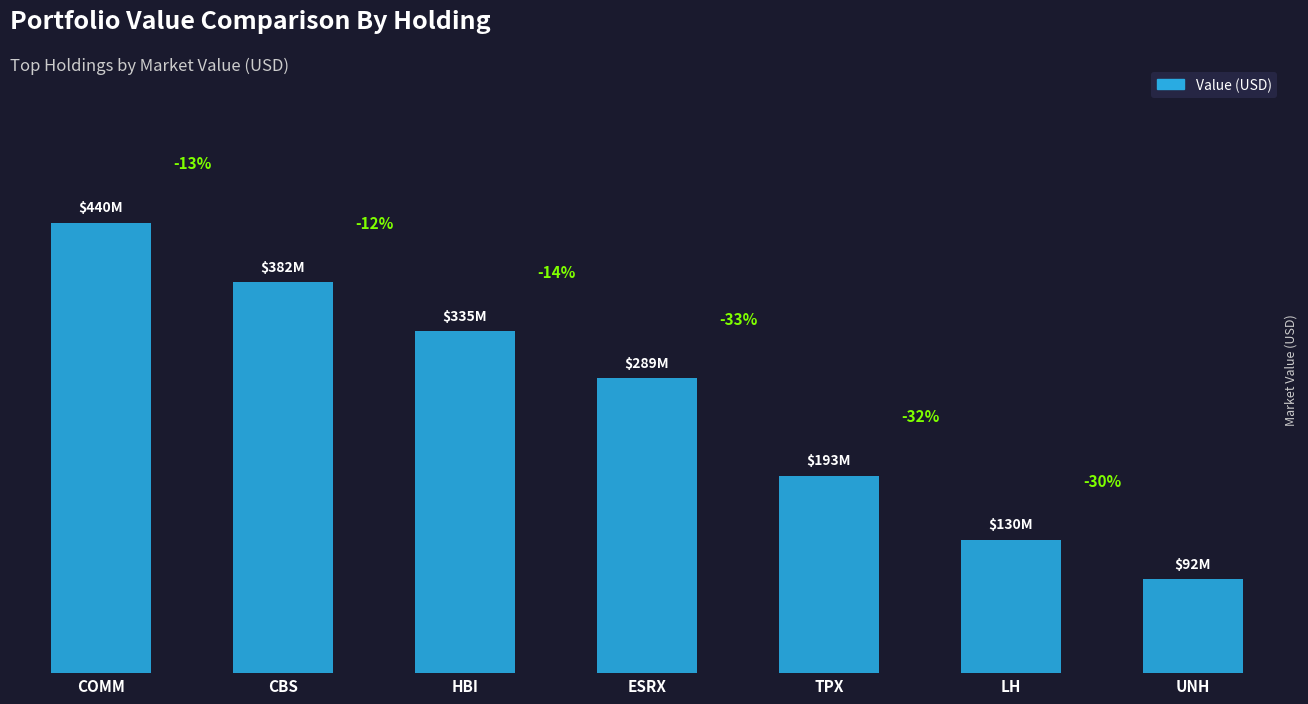

Reading left to right, transcribe all the data shown in this chart.

440416000	382348000	334568000	288721000	193099000	130403000	91749000